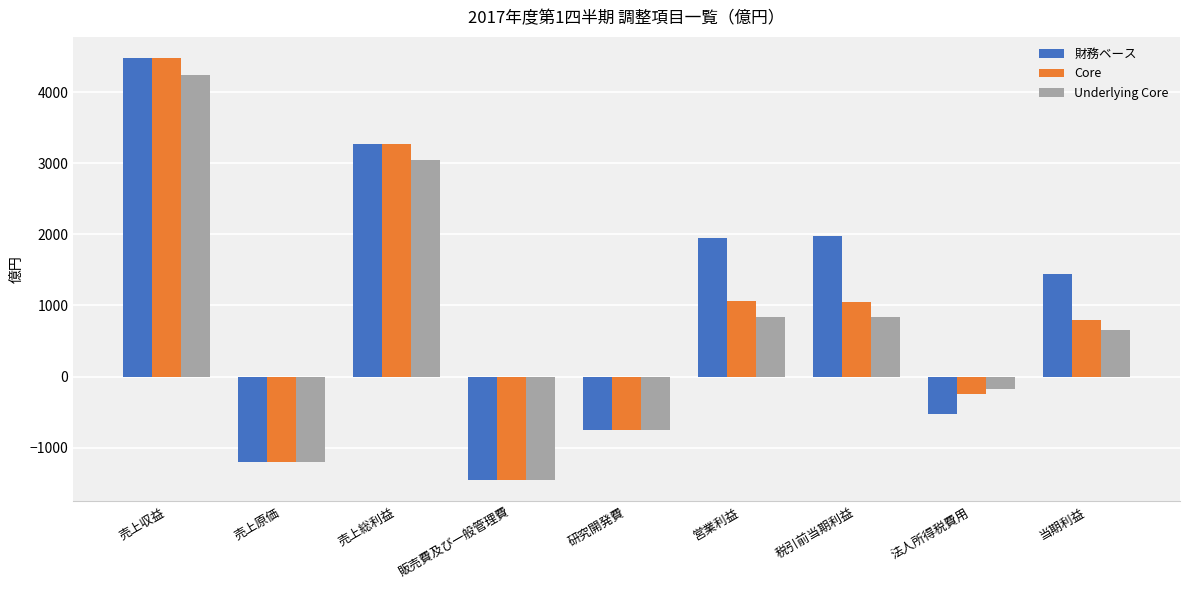

Which series has the widest spread of values?

財務ベース